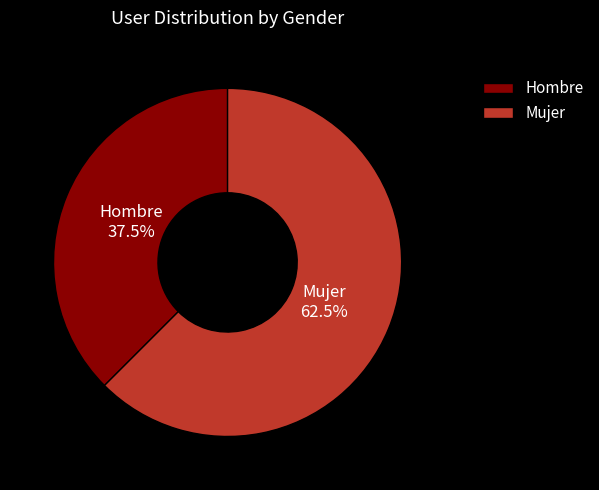

What percentage is NOT represented by Mujer?

37.5%